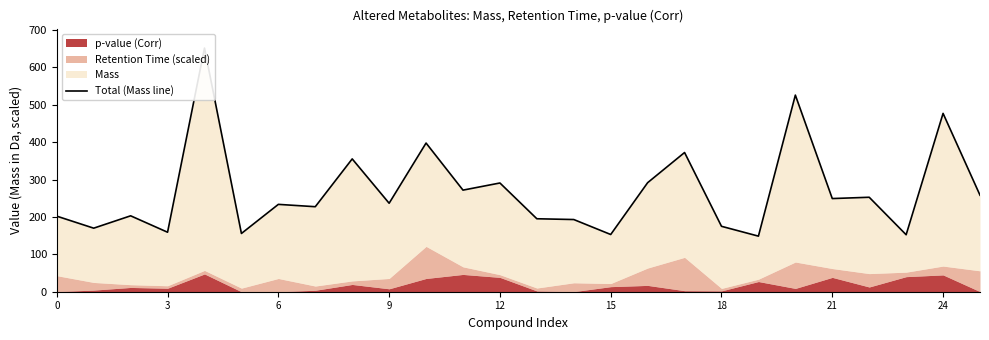

Reading right to left, what are all the values shown in this chart?

258.1	476.8	152.3	252.6	249.1	525.7	148.6	174.9	372.2	291.5	153.0	193.0	195.1	290.7	271.6	397.5	236.6	355.1	227.3	233.5	155.7	651.4	159.1	203.0	169.9	202.0